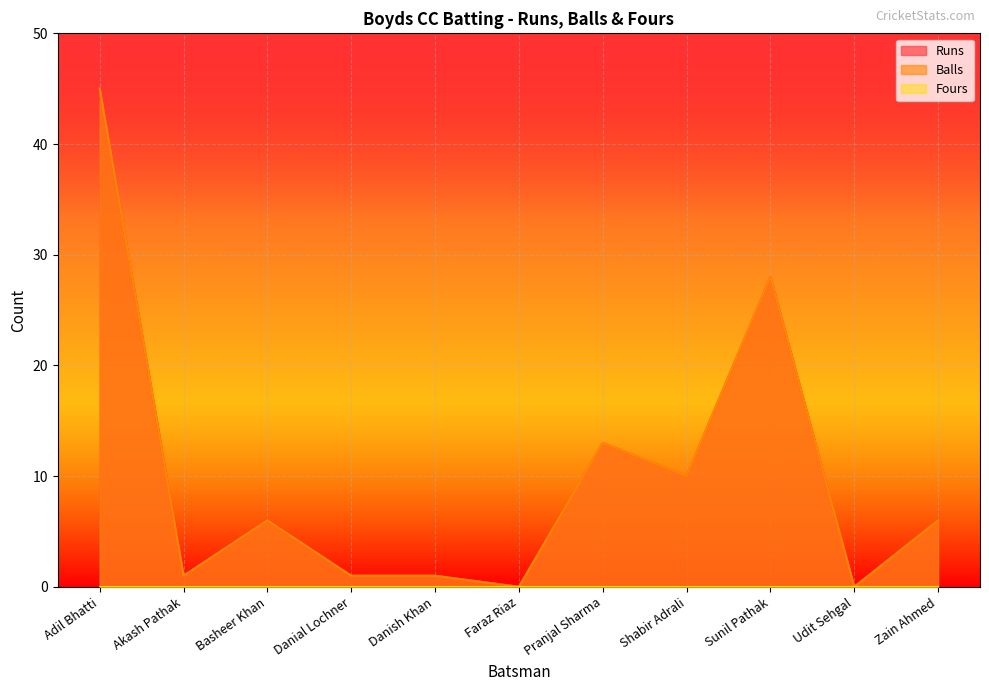

What is the highest value of the Runs series?

45